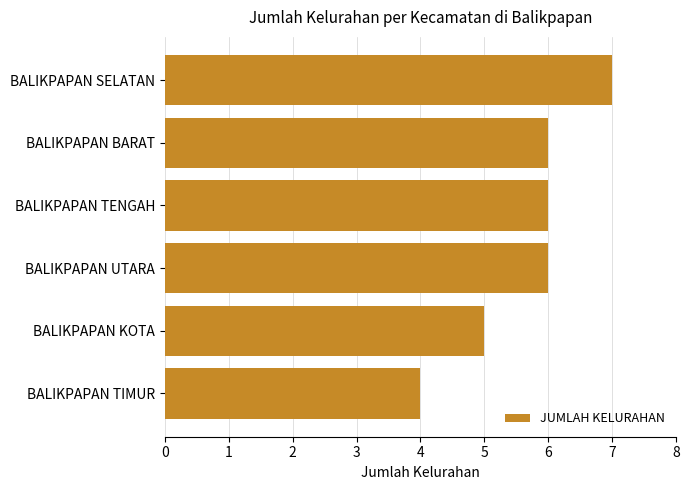

Which has a higher value, BALIKPAPAN BARAT or BALIKPAPAN TIMUR?

BALIKPAPAN BARAT